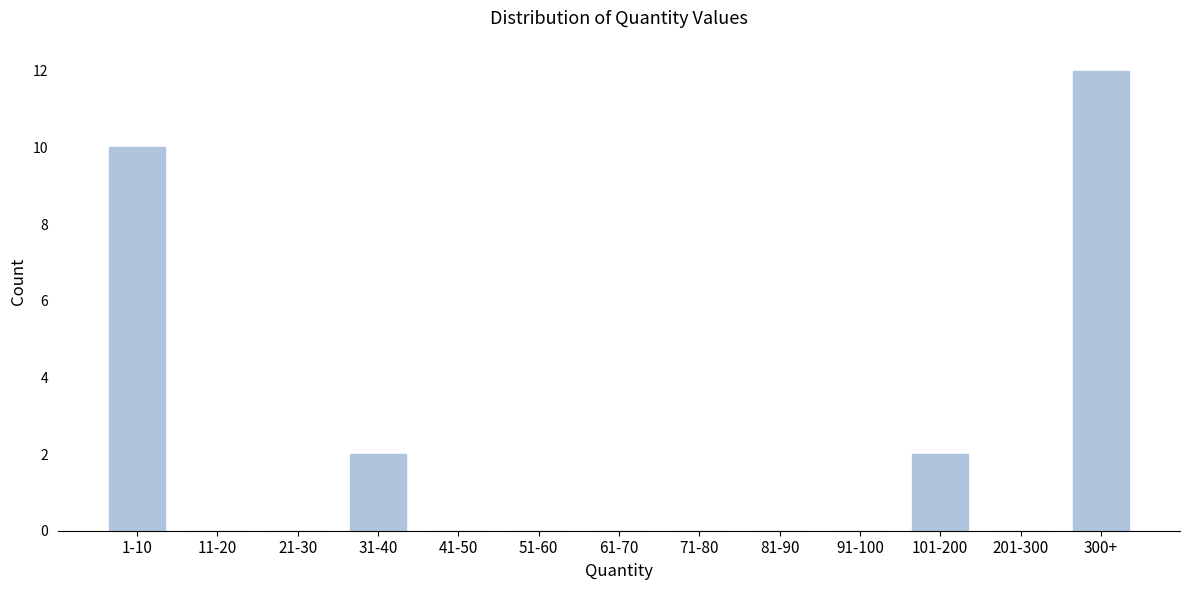

Which label corresponds to the largest value in the chart?

300+